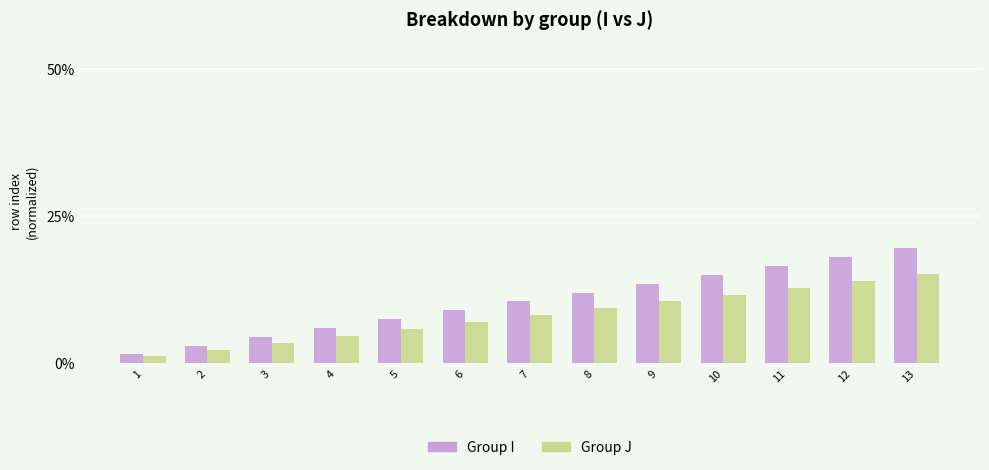

Which series changed the most between 1 and 10?

Group I